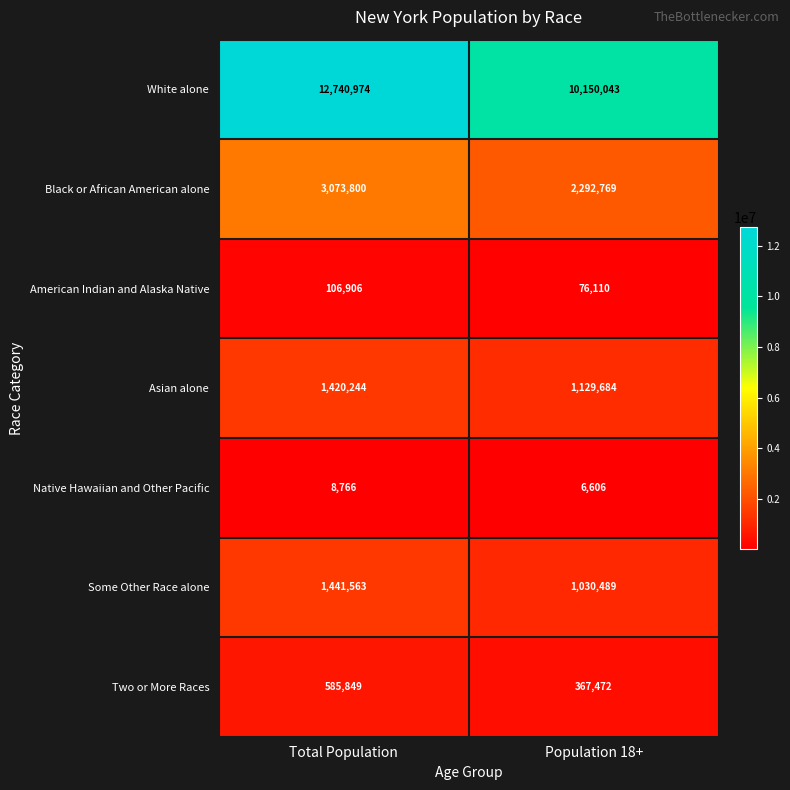

Rank the series at Population 18+ from lowest to highest value.

Native Hawaiian and Other Pacific, American Indian and Alaska Native, Two or More Races, Some Other Race alone, Asian alone, Black or African American alone, White alone